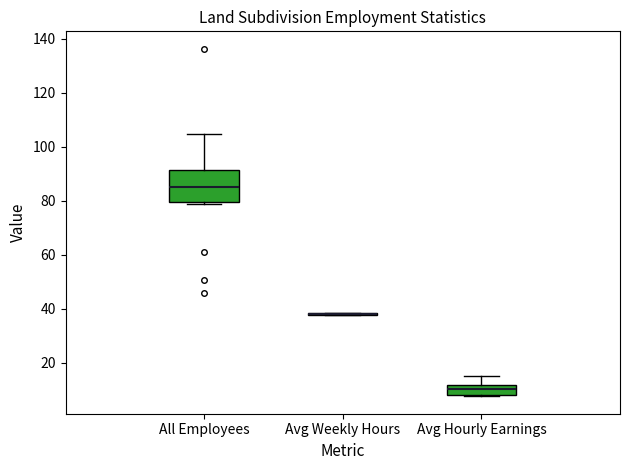

Reading left to right, transcribe this box plot: for each box, give where its median line is, the range the box spans, and where its two whiskers end, as read against the y-axis. The values are not printed on the chart, so give them approximately, as read against the axis.

All Employees: median 86, box 80 to 92, whiskers 78 to 104
Avg Weekly Hours: box collapsed to a line at 38, whiskers 38 to 38
Avg Hourly Earnings: median 10, box 8 to 12, whiskers 8 to 16